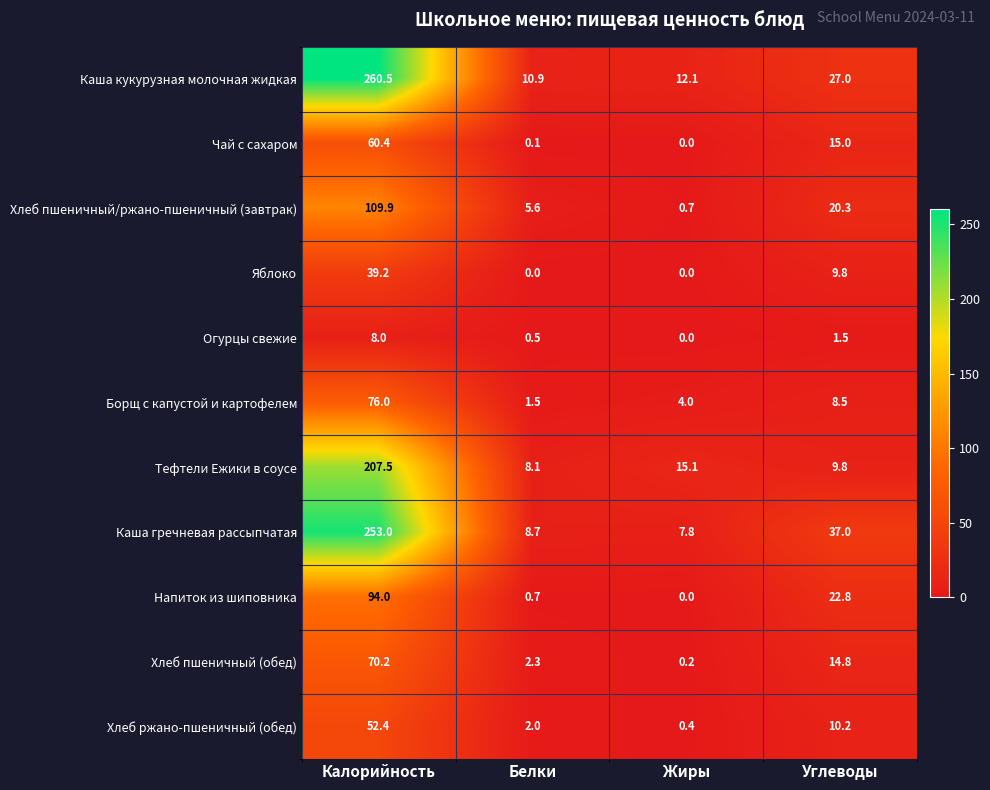

The value of Хлеб пшеничный/ржано-пшеничный (завтрак) at Углеводы is 20.3. True or false?

True